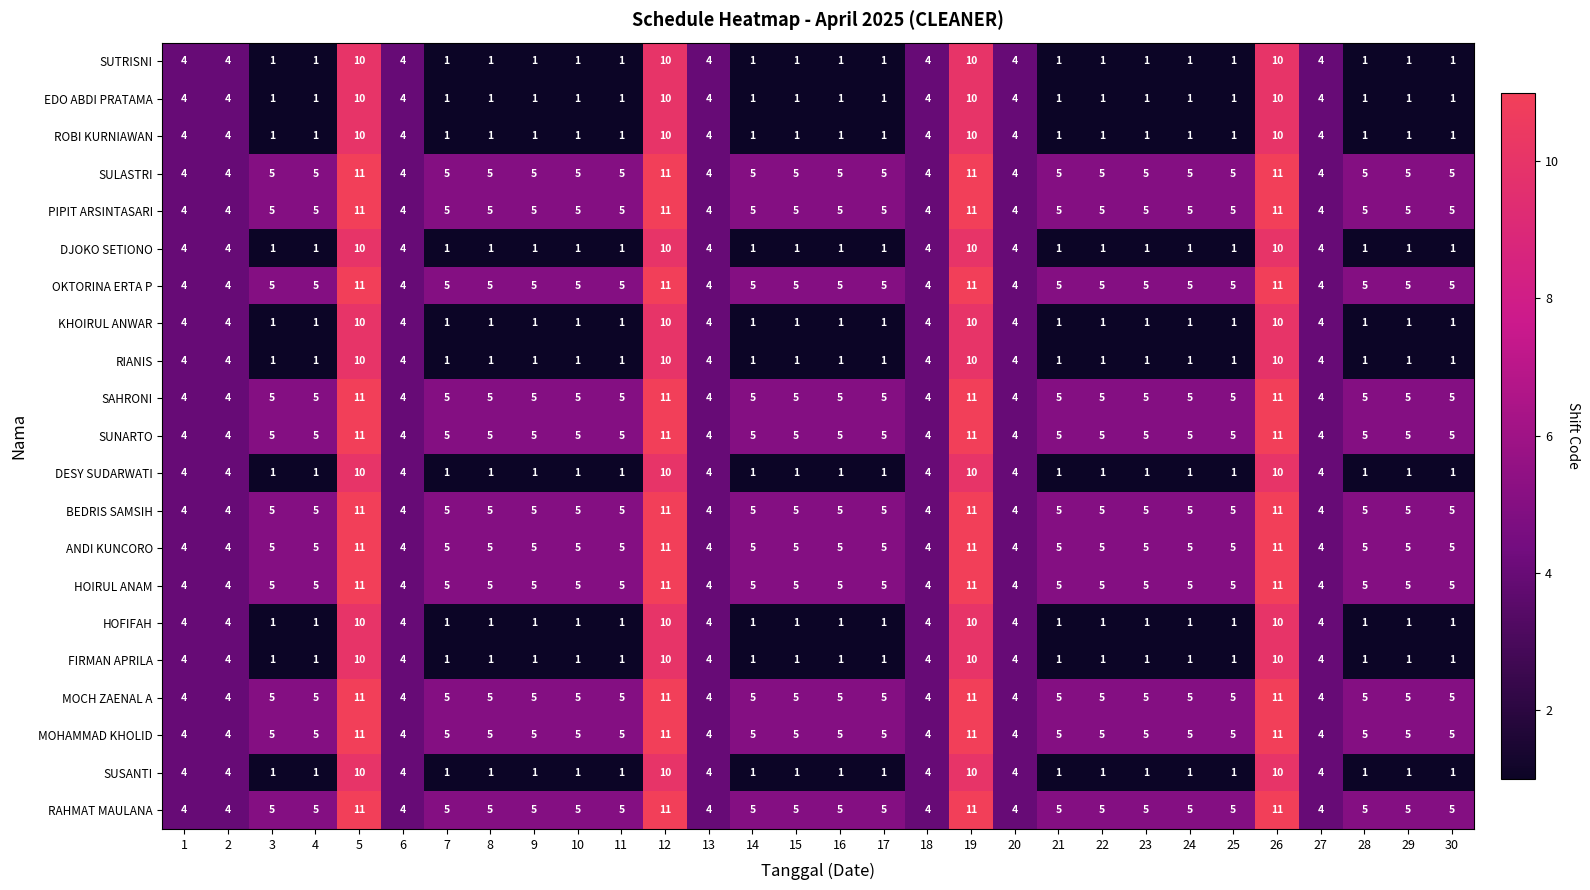

What is the difference between the maximum and minimum values in the SUNARTO series?

7